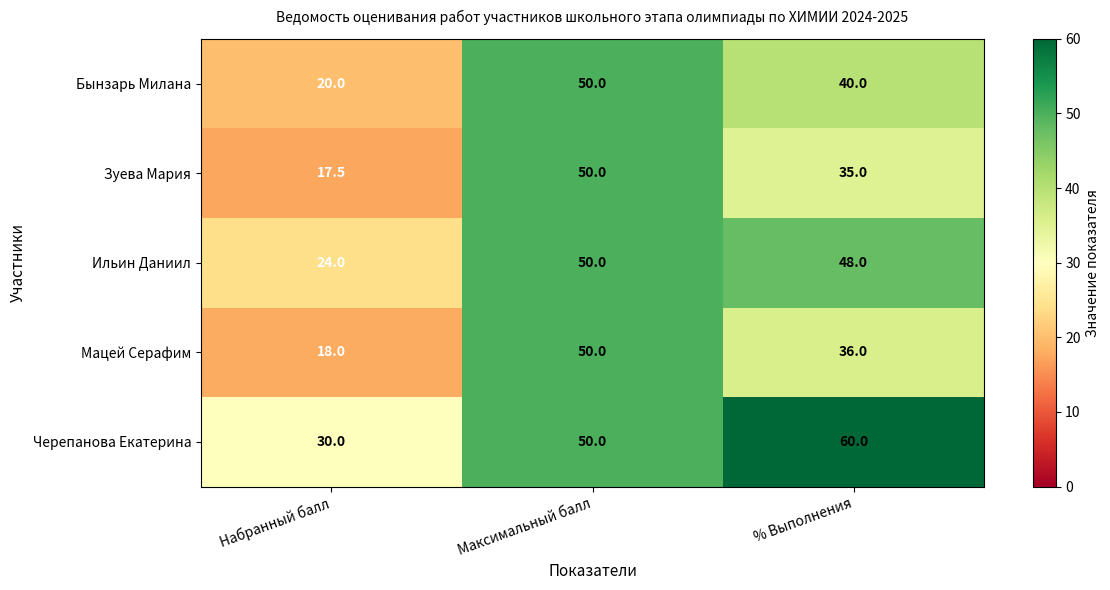

Where is Черепанова Екатерина nearest to the value 45?

Максимальный балл